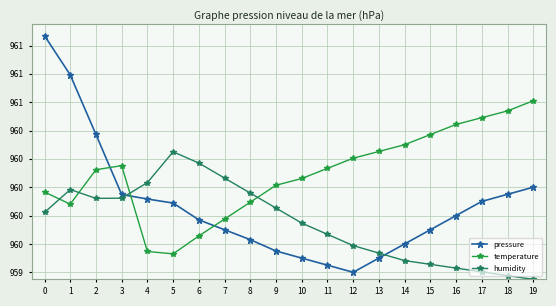

Which series has the largest range (max minus min)?

pressure